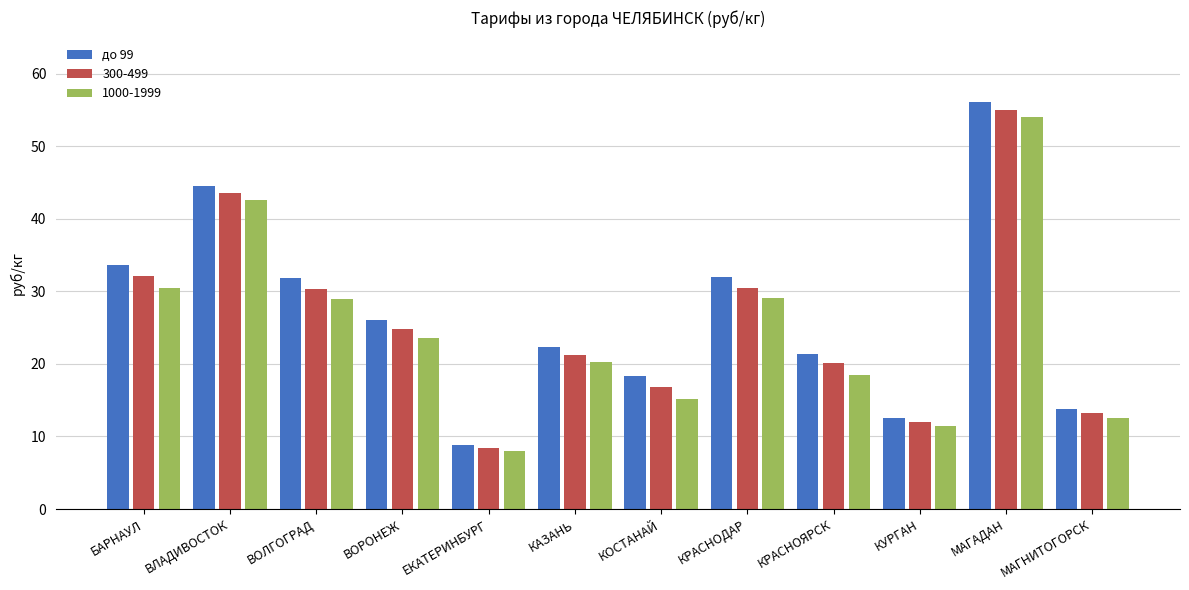

Is the value of 300-499 at КАЗАНЬ greater than the value of 1000-1999 at МАГАДАН?

No